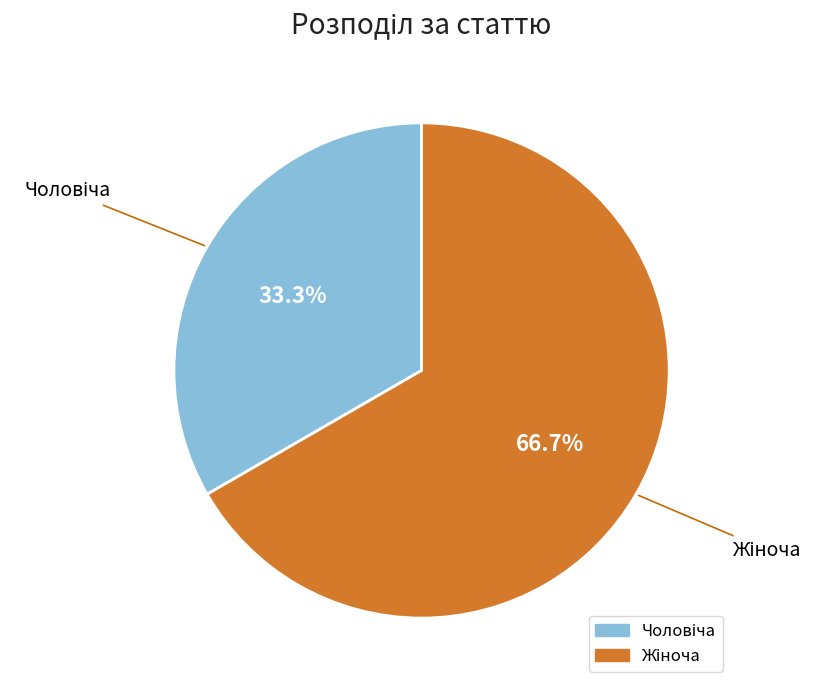

Does any single category account for the majority?

Yes